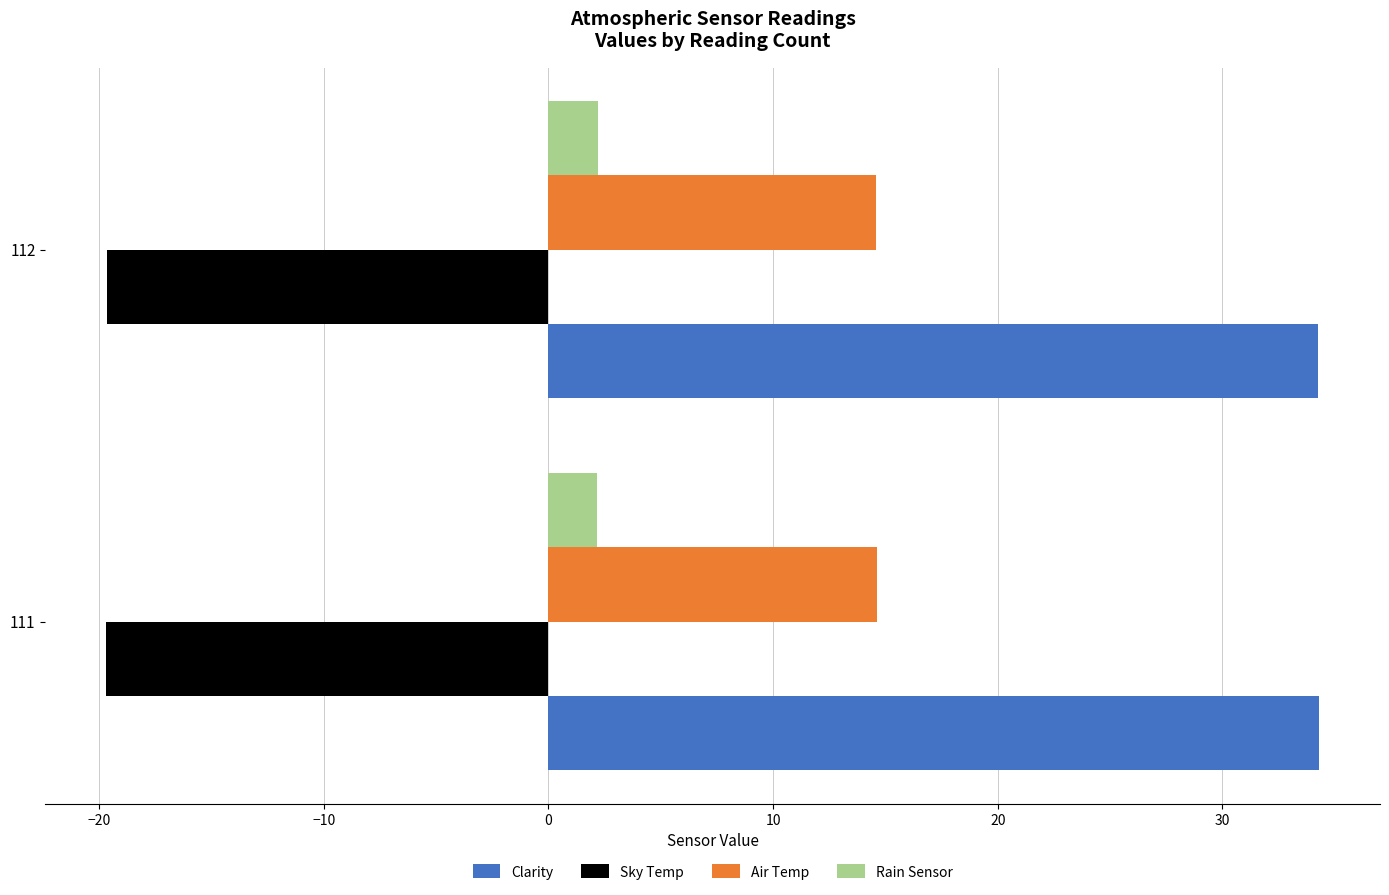

What is the highest value of the Air Temp series?

14.6